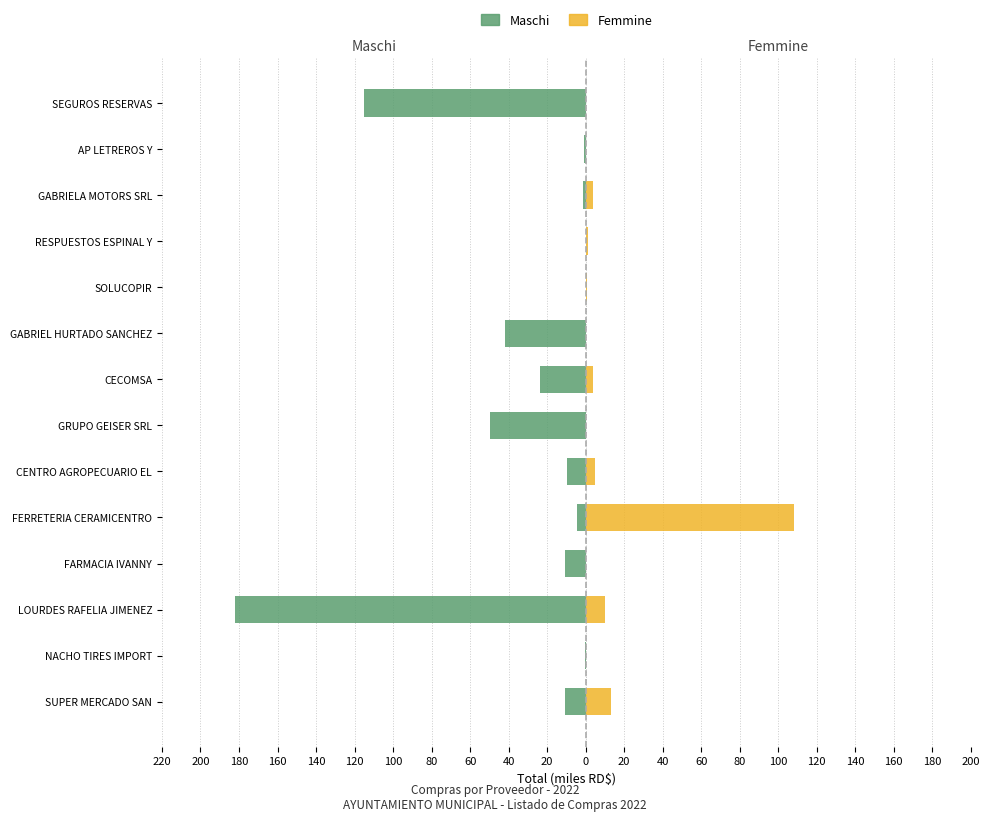

What are all the series names shown in the legend?

Maschi, Femmine